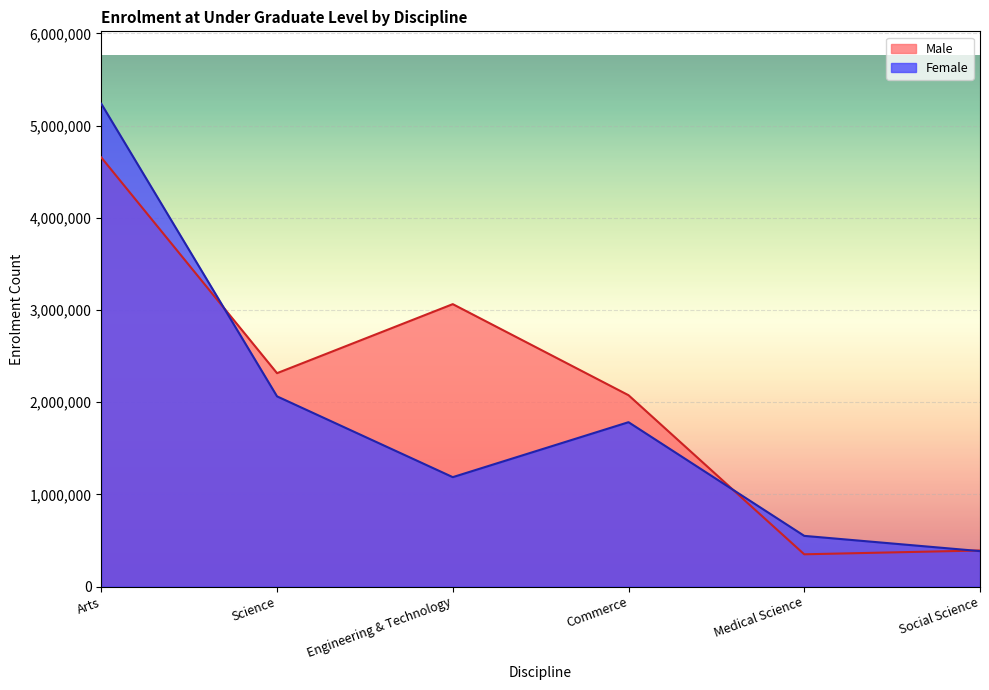

What is the difference between the second highest and minimum values in the Female series?

1678542